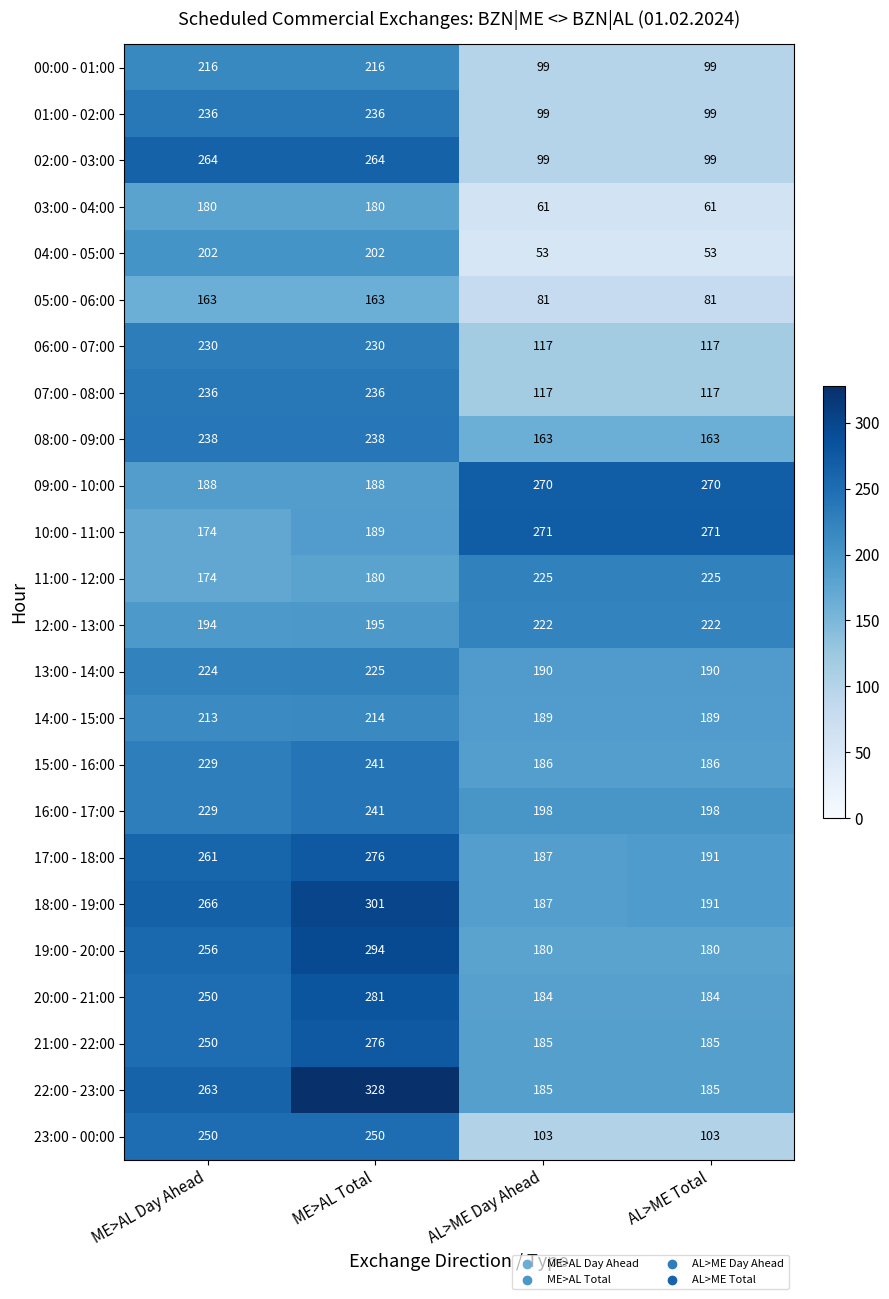

Is it true that 21:00 - 22:00 equals 276 at ME>AL Total?

True